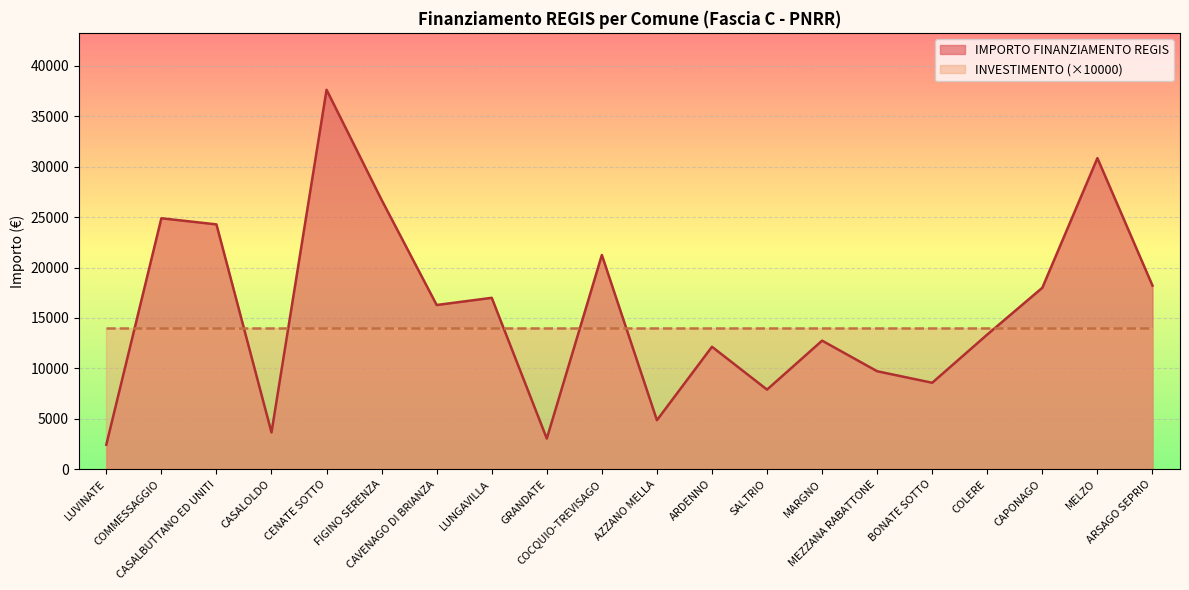

List the labels in order of value, largest first.

CENATE SOTTO, MELZO, FIGINO SERENZA, COMMESSAGGIO, CASALBUTTANO ED UNITI, COCQUIO-TREVISAGO, ARSAGO SEPRIO, CAPONAGO, LUNGAVILLA, CAVENAGO DI BRIANZA, COLERE, MARGNO, ARDENNO, MEZZANA RABATTONE, BONATE SOTTO, SALTRIO, AZZANO MELLA, CASALOLDO, GRANDATE, LUVINATE